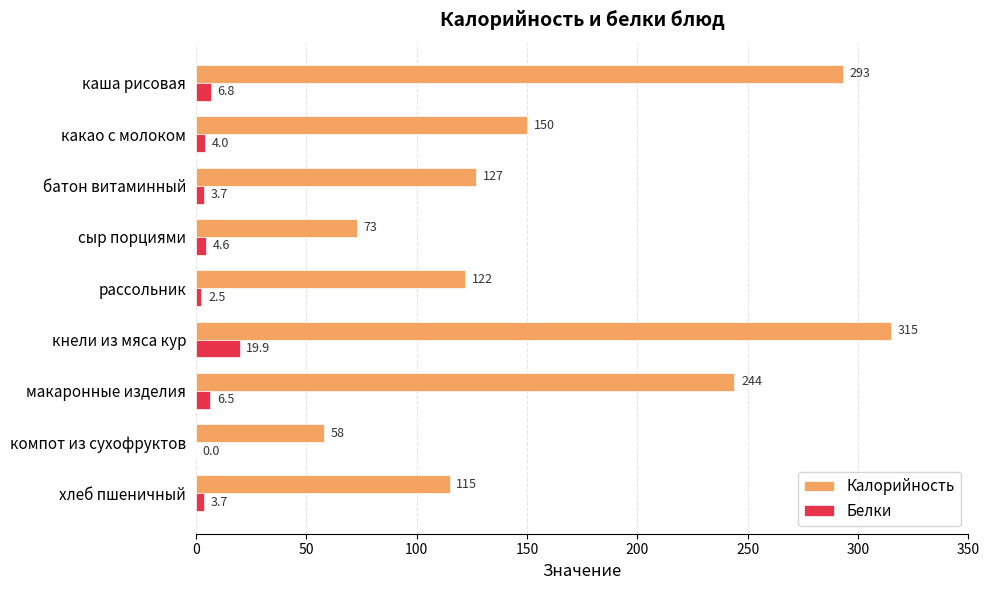

What is the highest value of the Белки series?

19.9